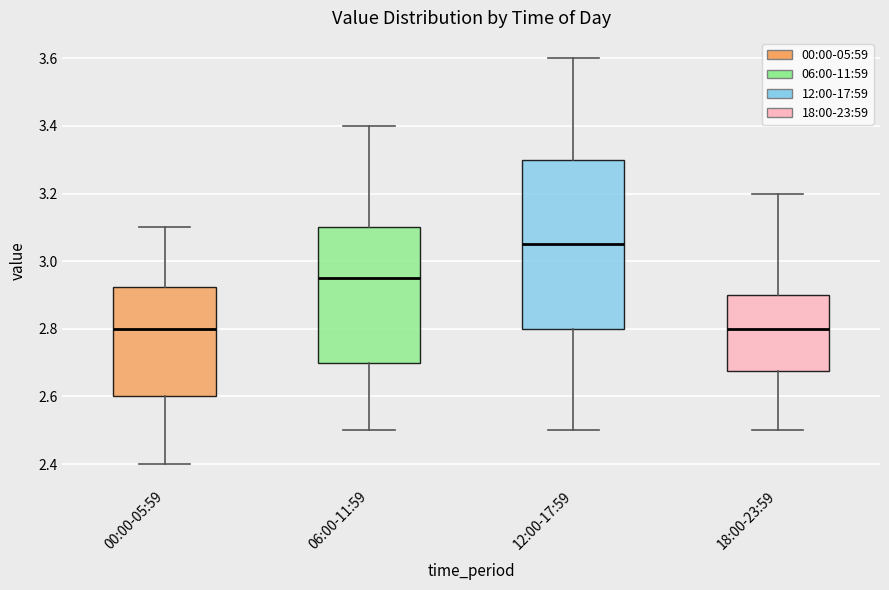

Reading left to right, read every box against the y-axis: the position of its median line, the range the box covers, and the ends of its whiskers. The values are not printed on the chart, so give them approximately, as read against the axis.

00:00-05:59: median 2.80, box 2.60 to 2.92, whiskers 2.40 to 3.10
06:00-11:59: median 2.96, box 2.70 to 3.10, whiskers 2.50 to 3.40
12:00-17:59: median 3.06, box 2.80 to 3.30, whiskers 2.50 to 3.60
18:00-23:59: median 2.80, box 2.68 to 2.90, whiskers 2.50 to 3.20